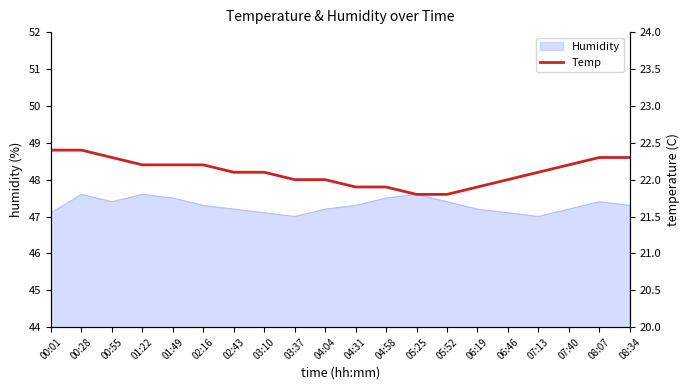

How many values are between 22 and 23?

15